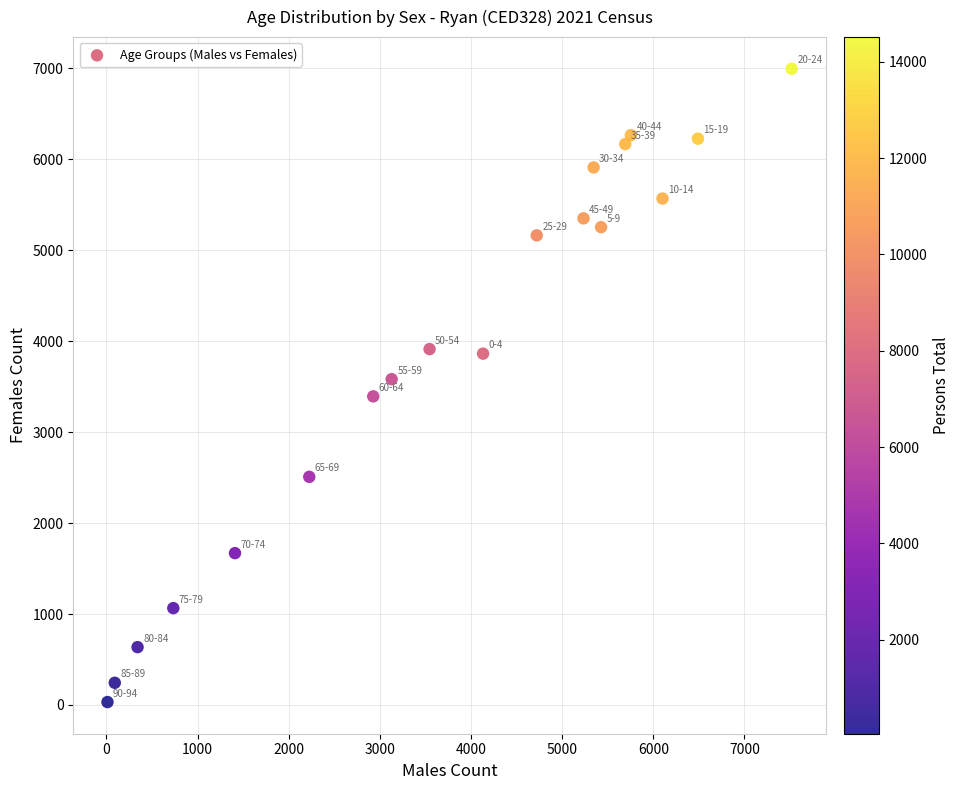

What is the range of Y values (max minus min)?

6965